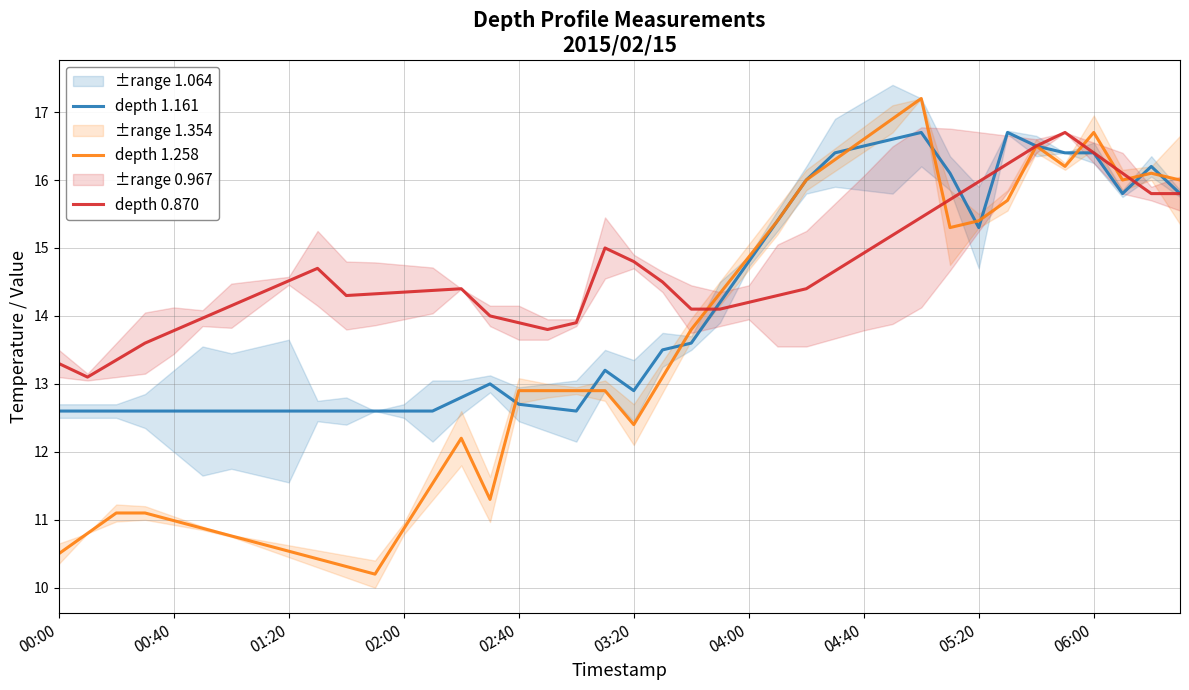

What is the sum of all depth 1.258 values?

536.5